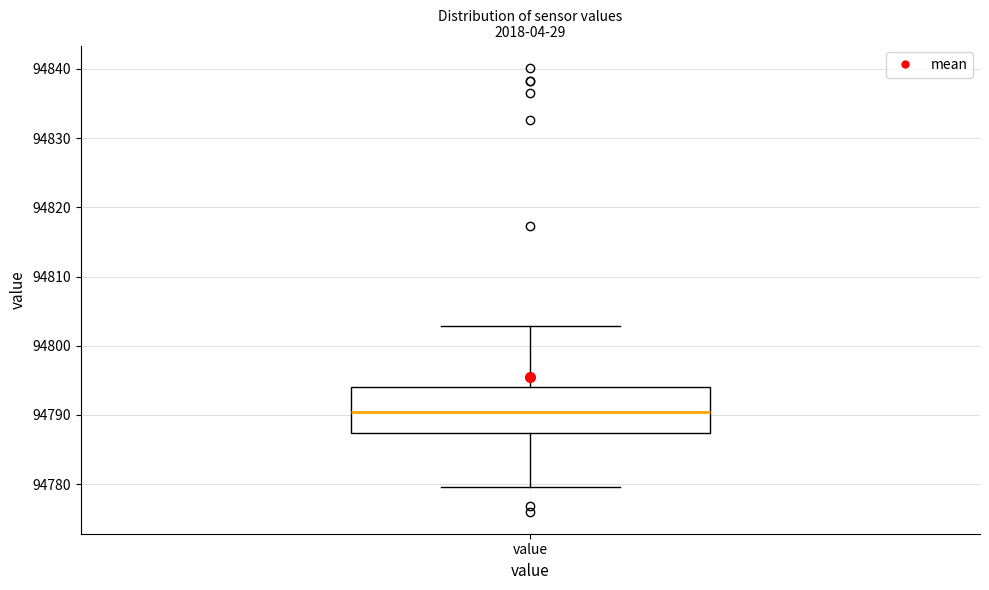

Where does the lower whisker of the box for value end on the y-axis? The values are not printed on the chart, so give them approximately, as read against the axis.

94780